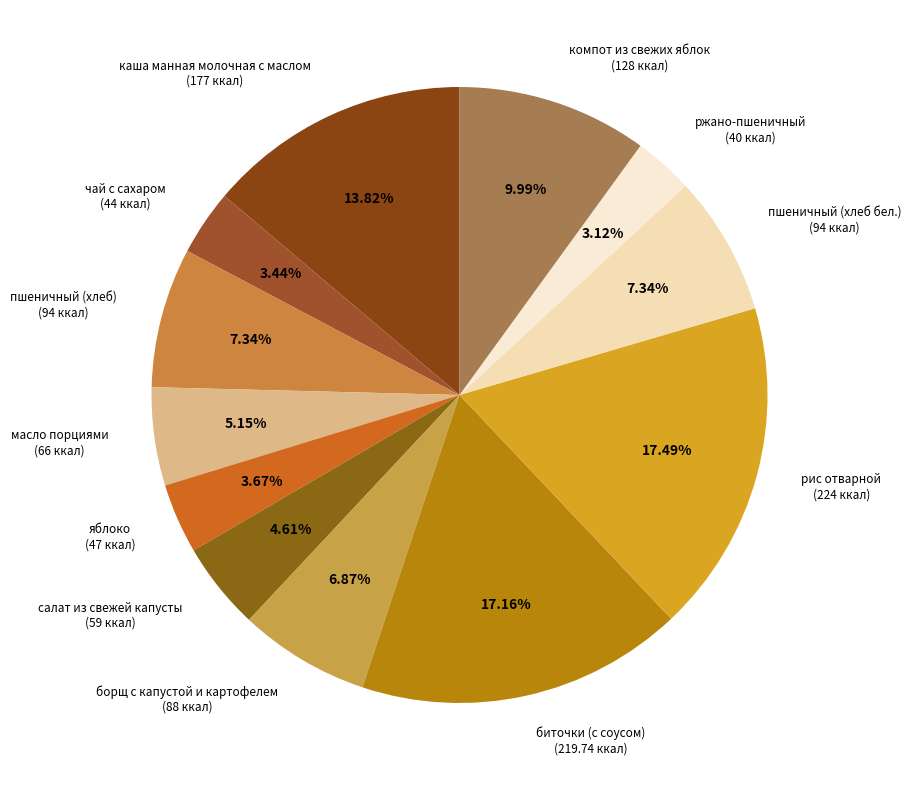

How many slices are in this pie chart?

12